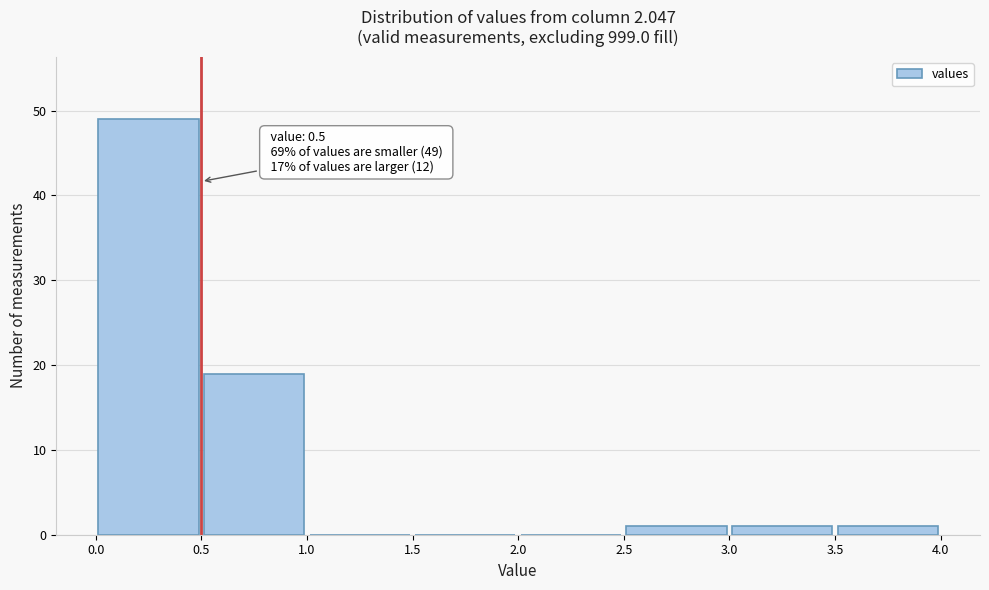

Which range on the x-axis has the tallest bar?

0.0 to 0.5